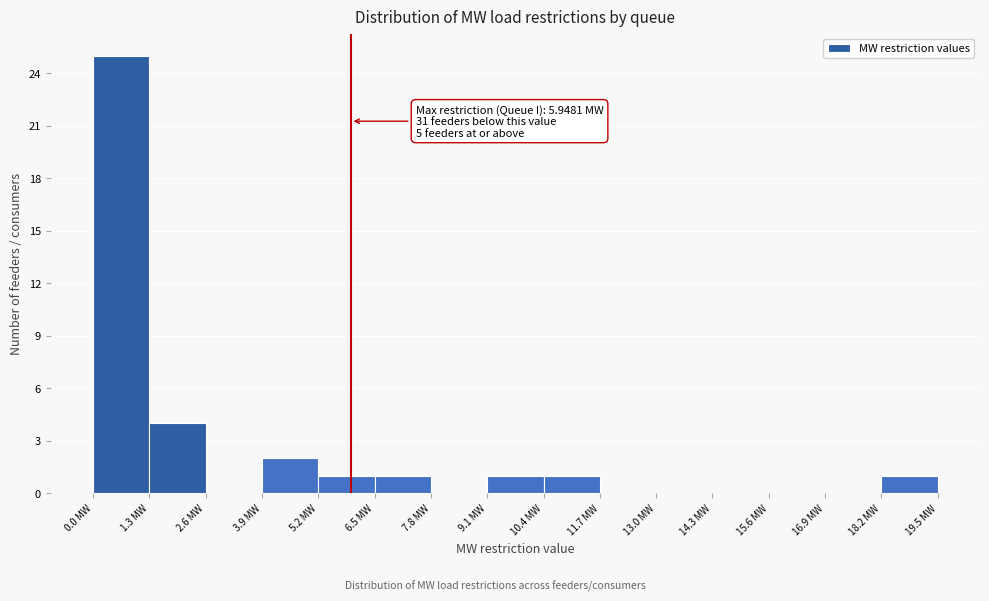

Which range on the x-axis has the tallest bar?

0.0 to 1.3